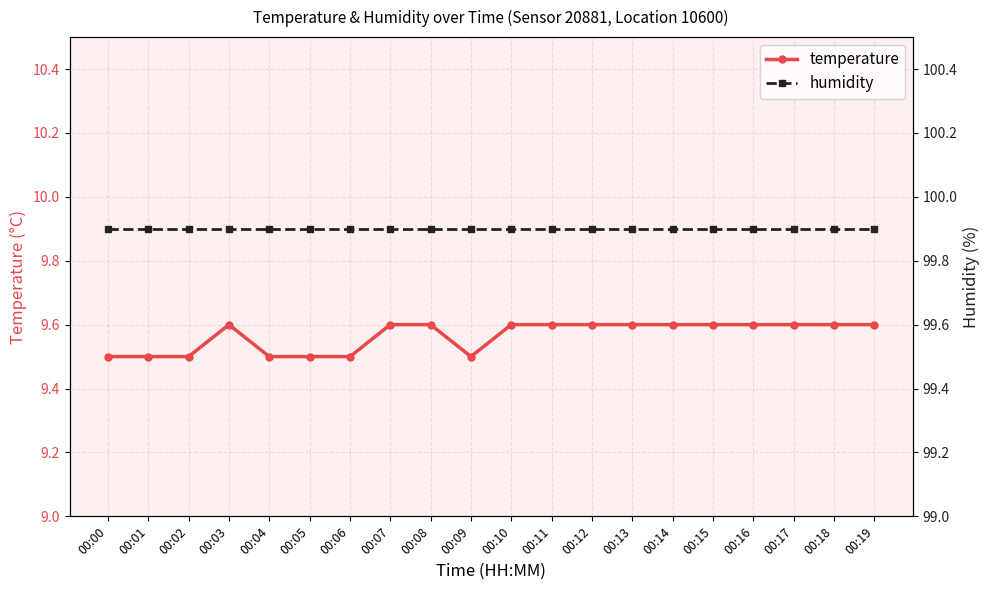

Is the value of temperature at 00:14 greater than the value of humidity at 00:16?

No